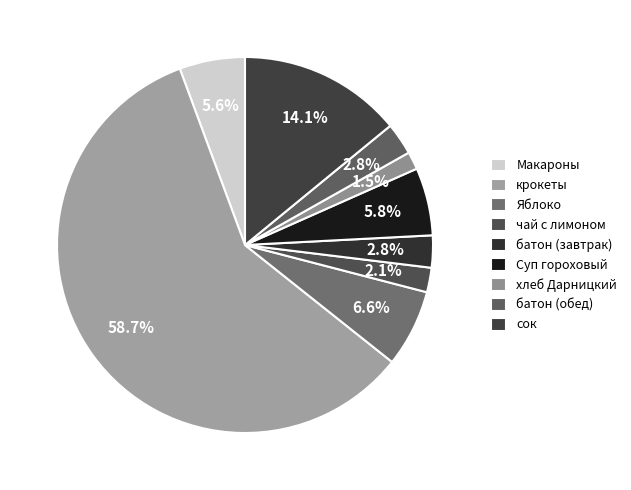

Count the number of slices in the pie.

9